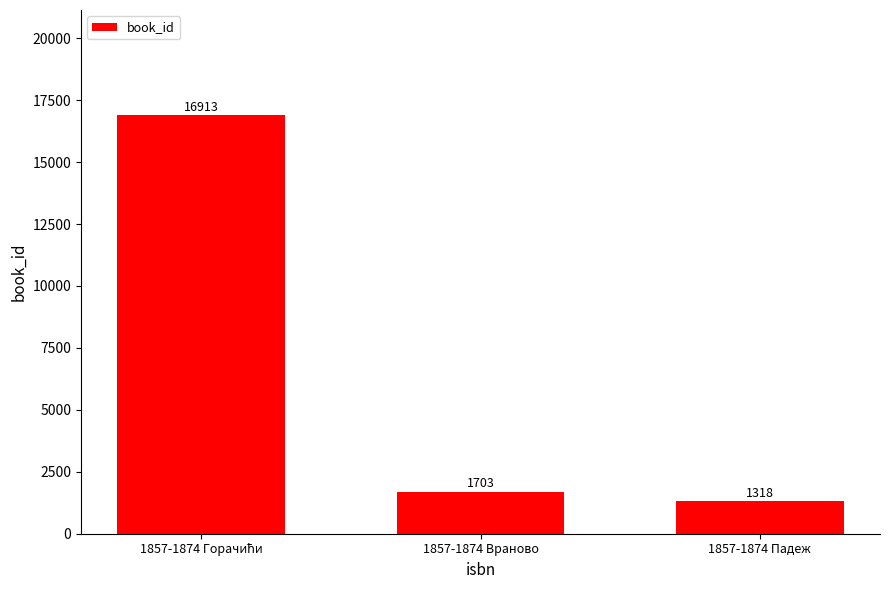

Approximately how many times larger is the value at 1857-1874 Падеж compared to 1857-1874 Враново?

0.8